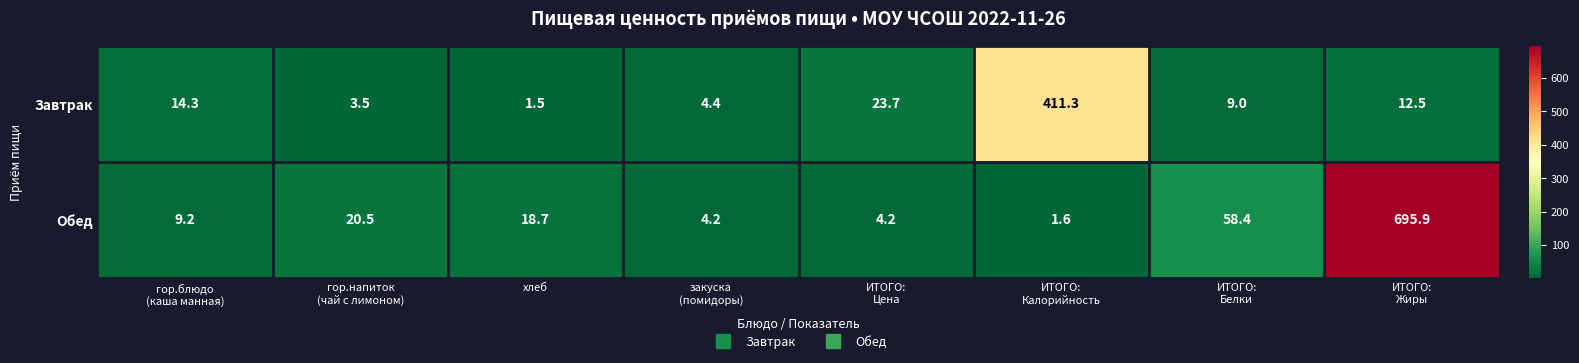

At ИТОГО:
Жиры, list the series in order from largest to smallest.

Обед, Завтрак